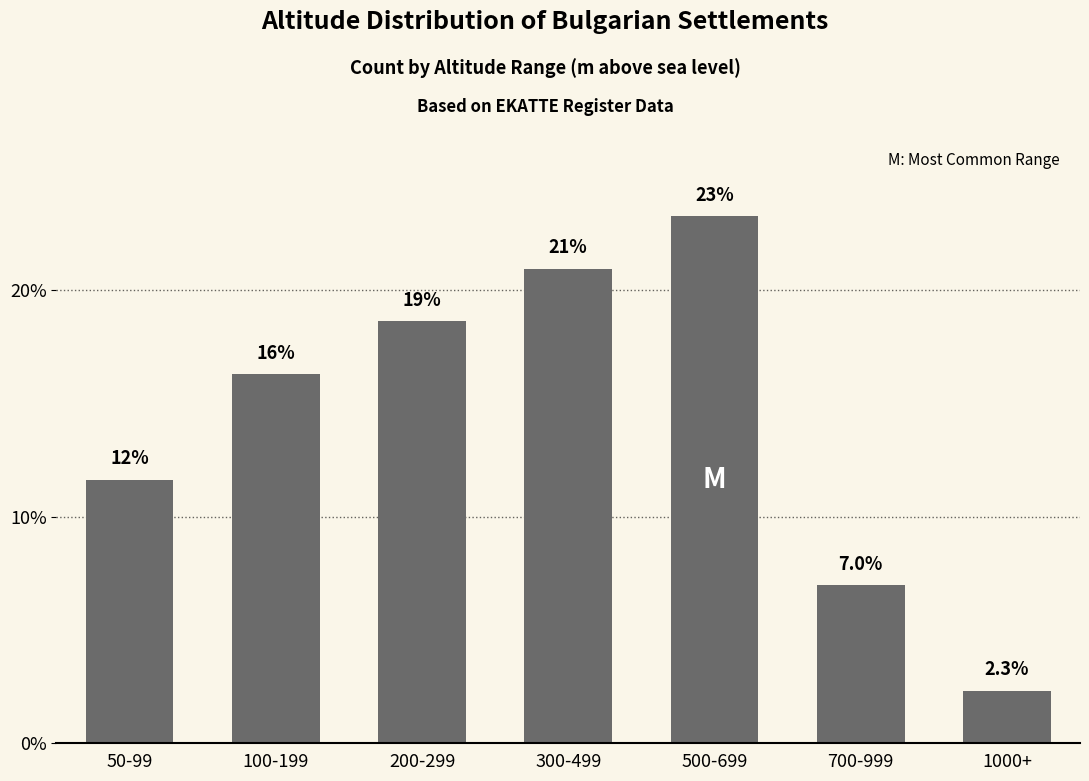

What is the maximum value shown in the chart?

23.3